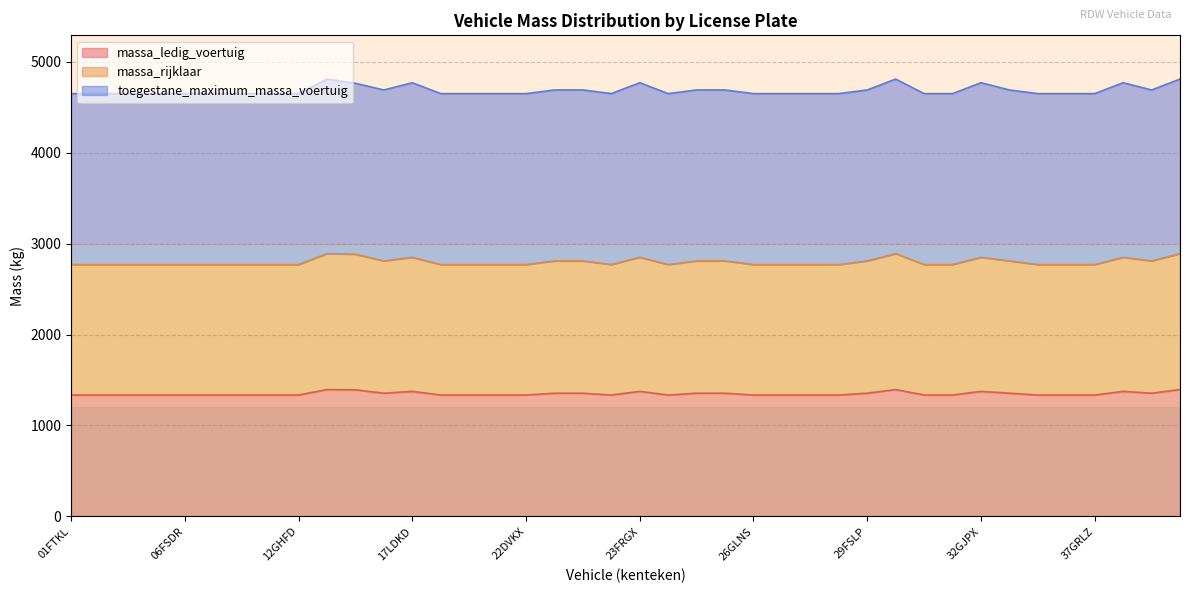

What are all the series names shown in the legend?

massa_ledig_voertuig, massa_rijklaar, toegestane_maximum_massa_voertuig